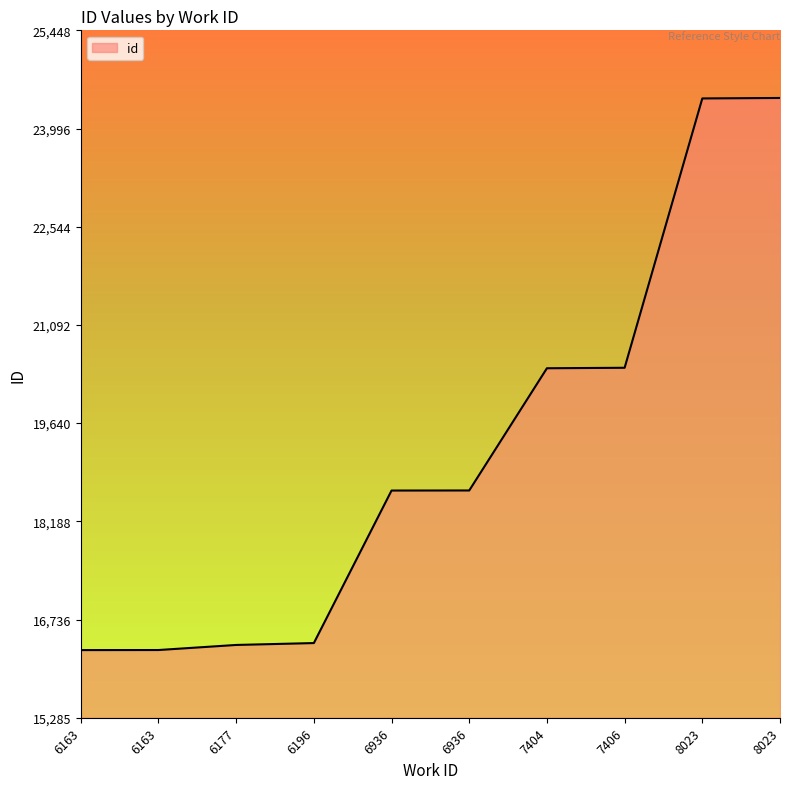

Does the chart have visible grid lines?

No